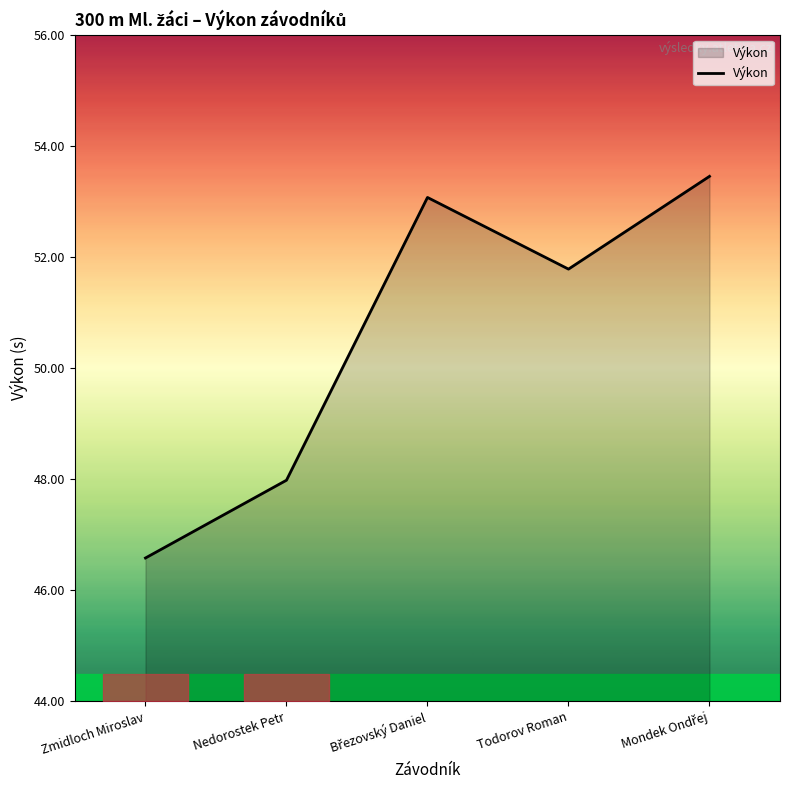

True or false: there are more than 1 points higher than both neighbors.

False